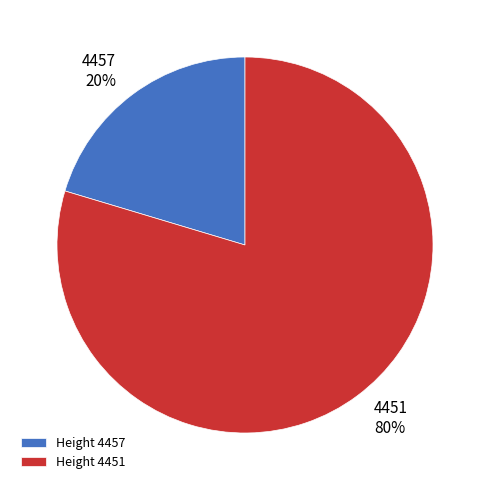

Which slice is the largest?

Height 4451